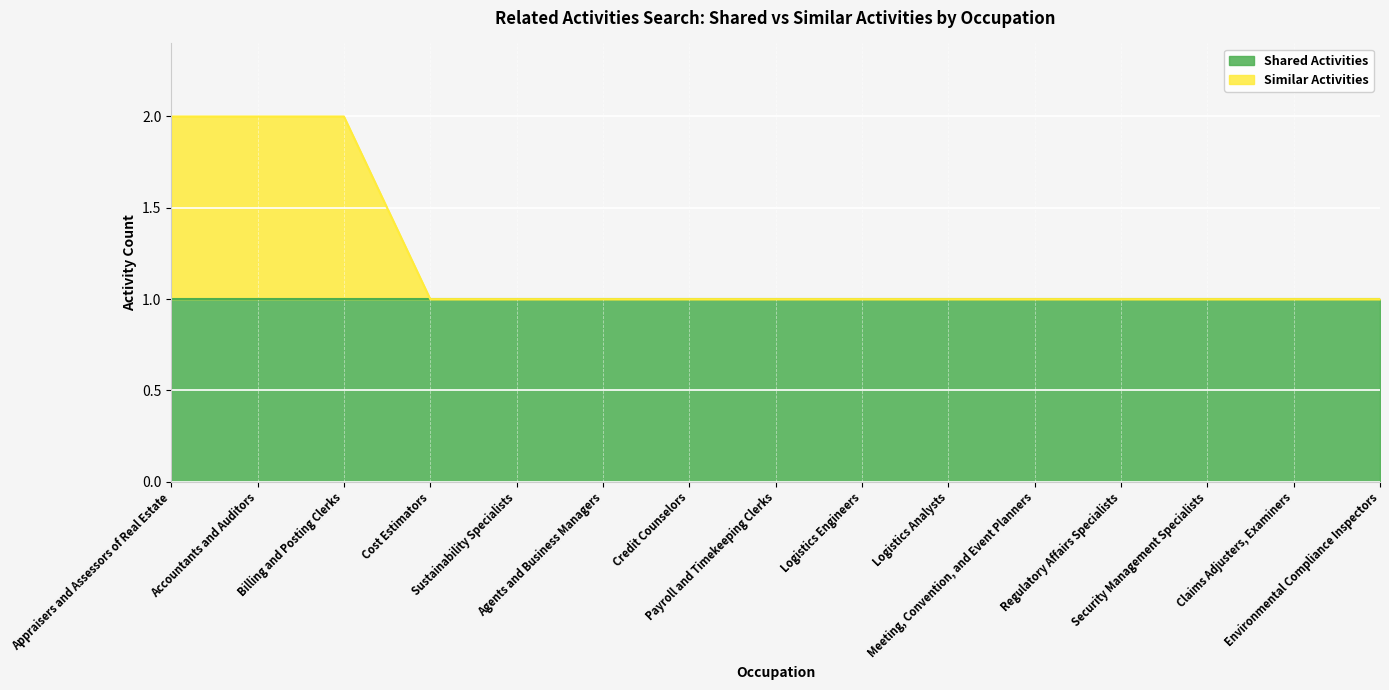

What value does the data have at Environmental Compliance Inspectors?

1